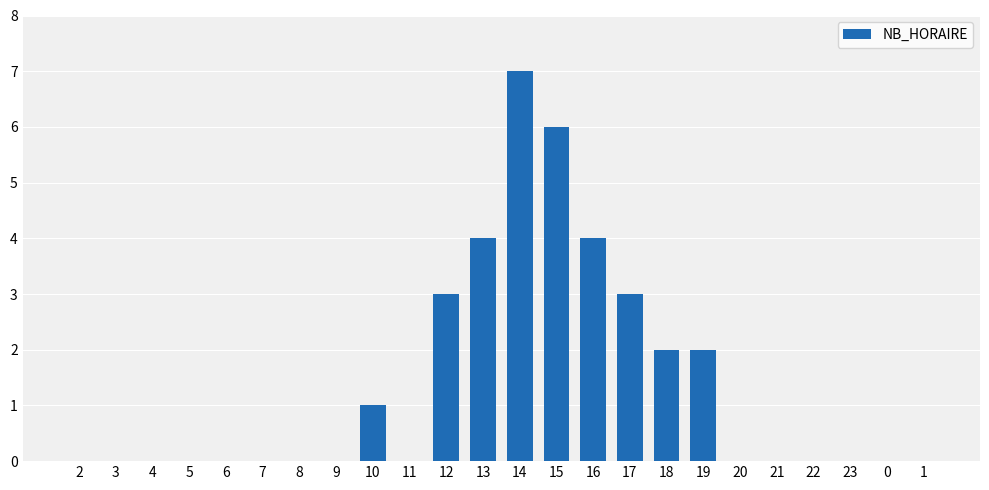

The chart shows a value of 4 at 1. True or false?

False